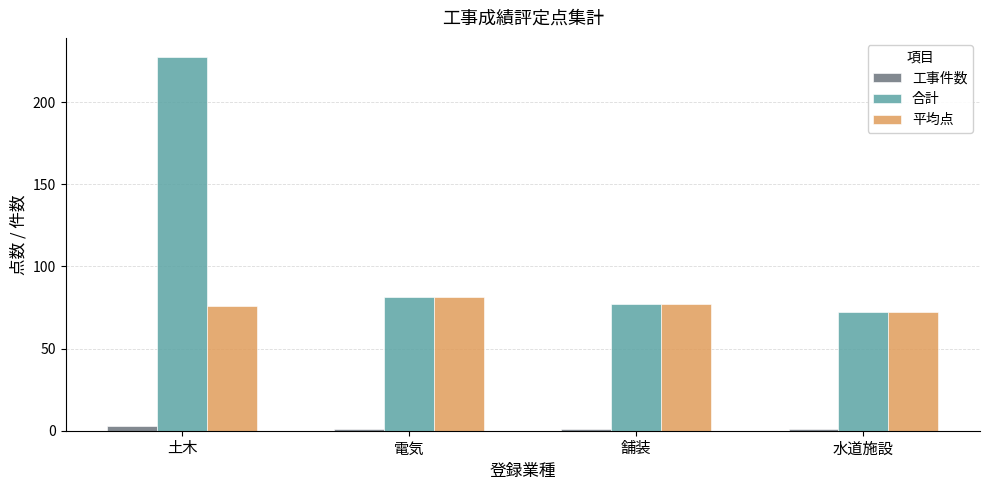

List the series in order of their overall mean, lowest first.

工事件数, 平均点, 合計